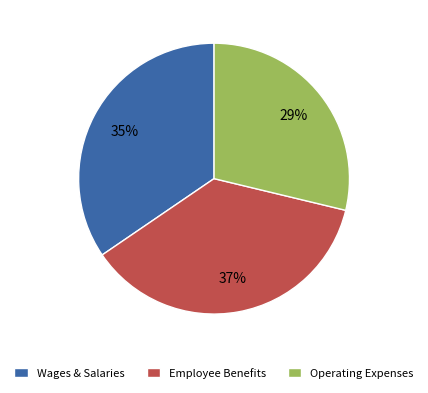

Is it true that Employee Benefits is 46% of the pie?

False